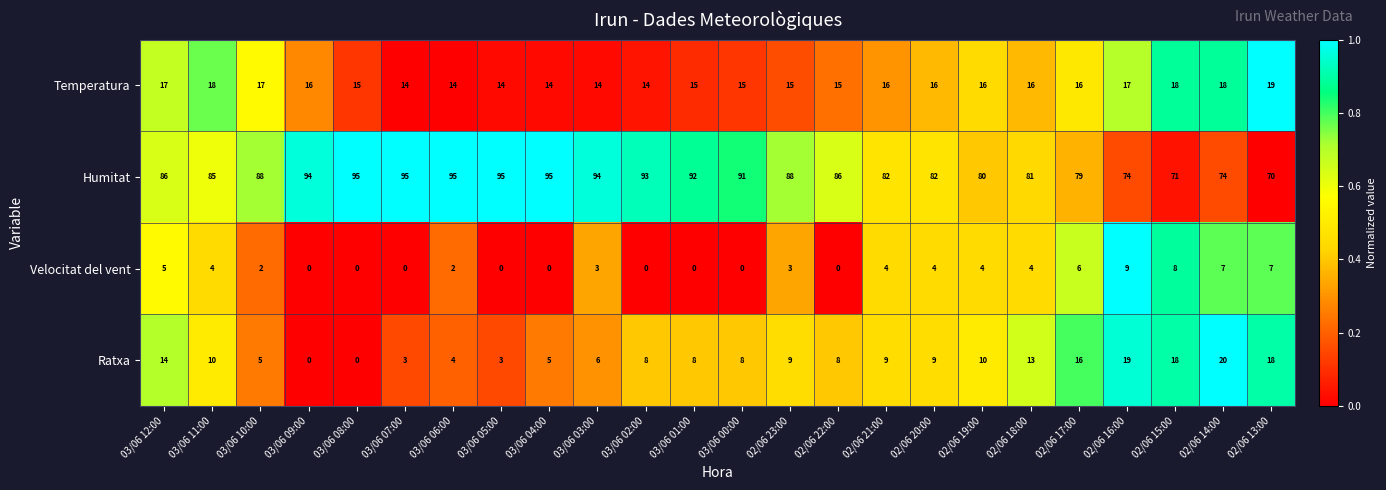

Count the number of categories in the chart.

24